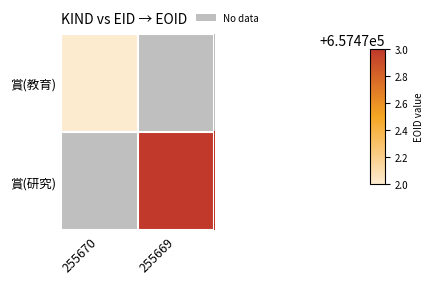

What is the spread (max minus min) of values at 255670?

657472